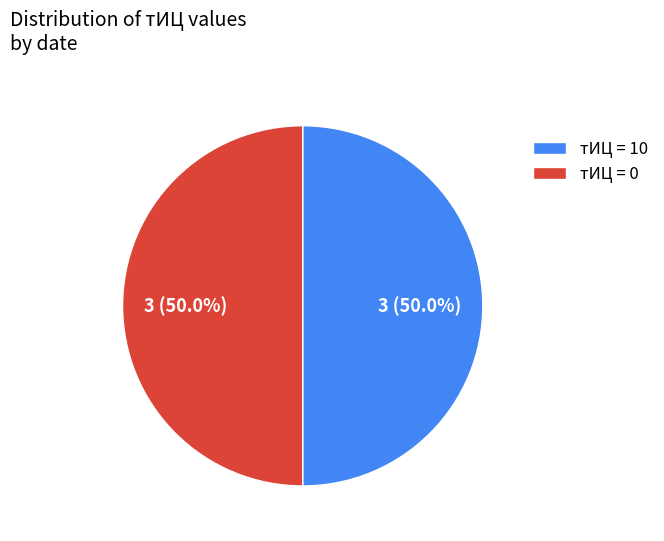

Approximately how many times larger is the value at тИЦ = 0 compared to тИЦ = 10?

1.0